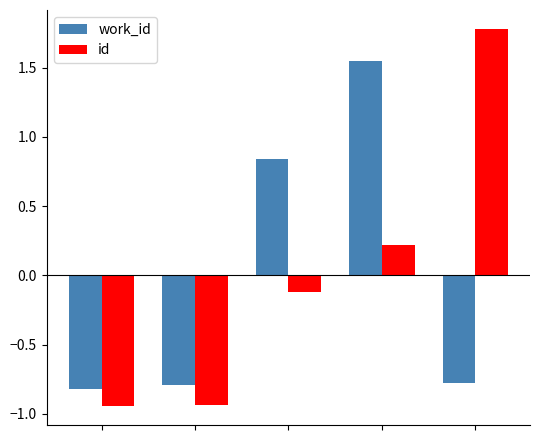

What is the difference between the maximum and minimum values in the id series?

2.7